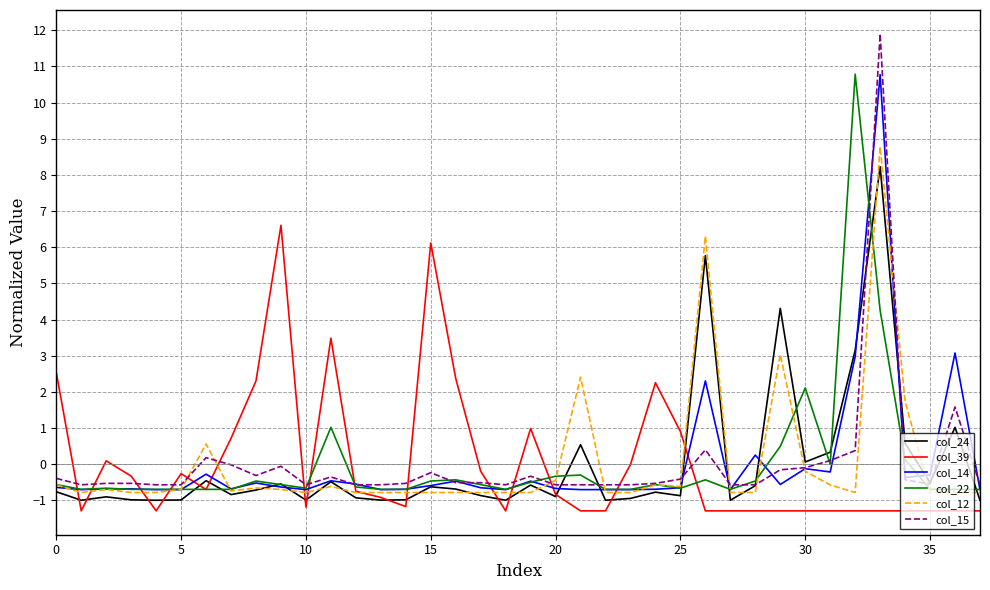

What is the maximum value for col_14?

10.8